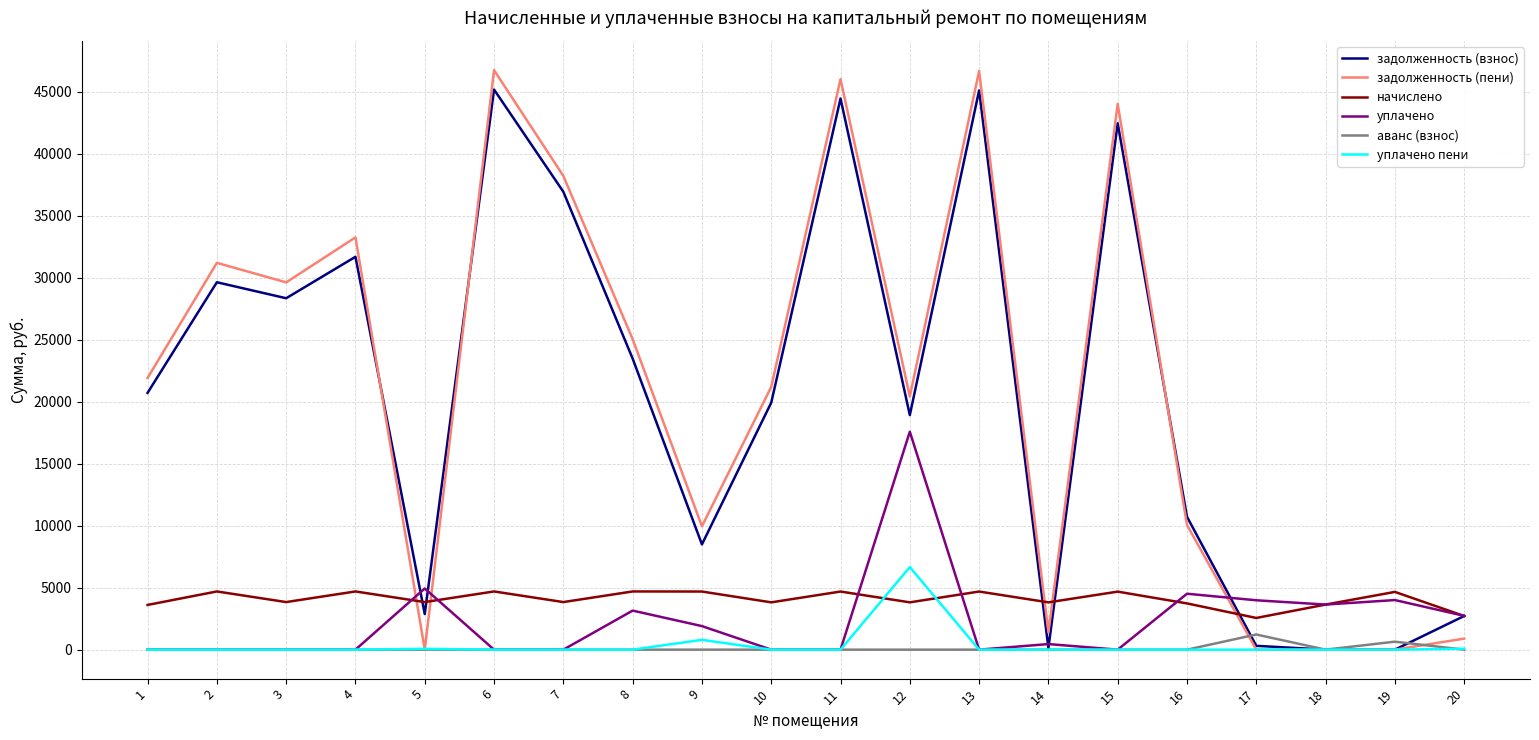

What are all the series names shown in the legend?

задолженность (взнос), задолженность (пени), начислено, уплачено, аванс (взнос), уплачено пени